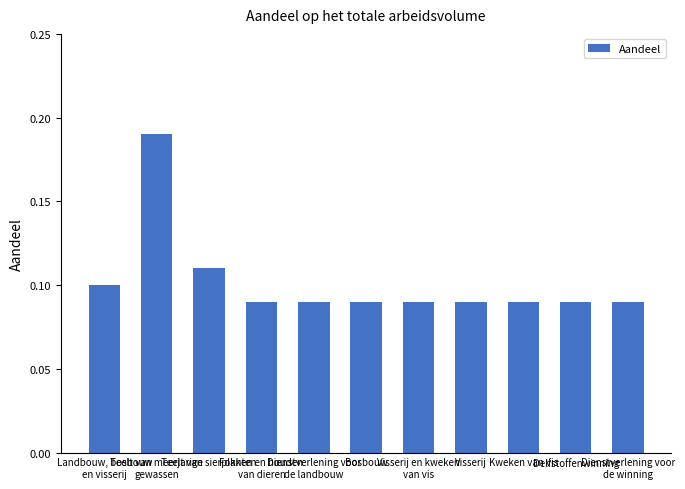

What is the sum of all values?

1.1